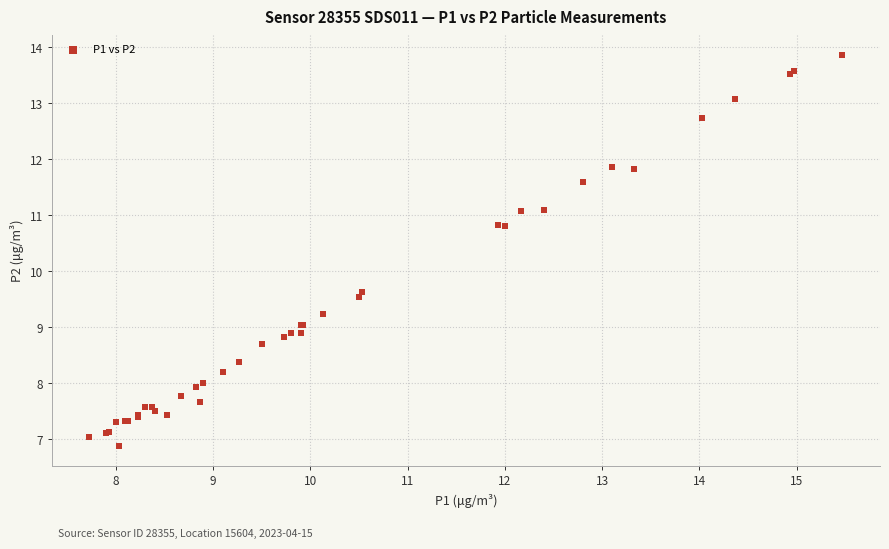

What Y value in the scatter plot is closest to 10?

9.6